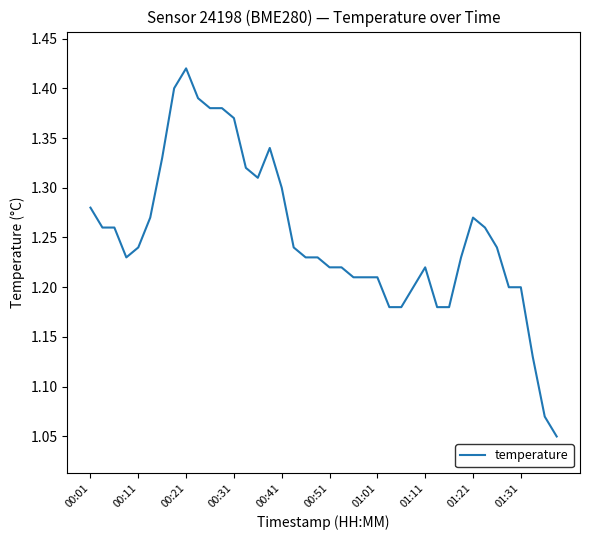

What is the difference between the maximum and minimum values?

0.4